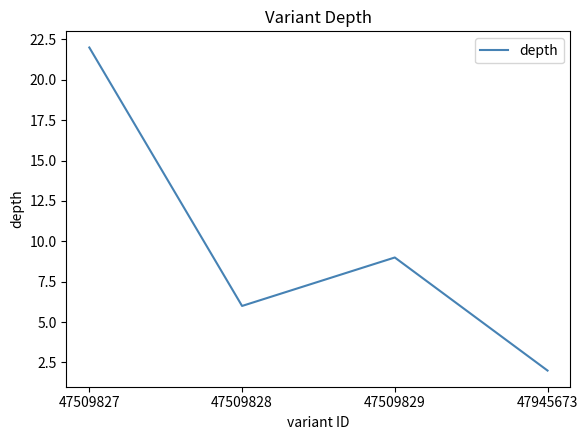

Where is the first local maximum?

47509829